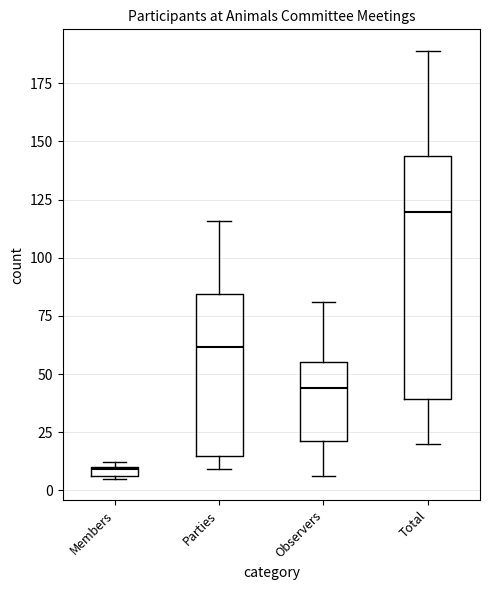

Which box's median line is the lowest?

Members